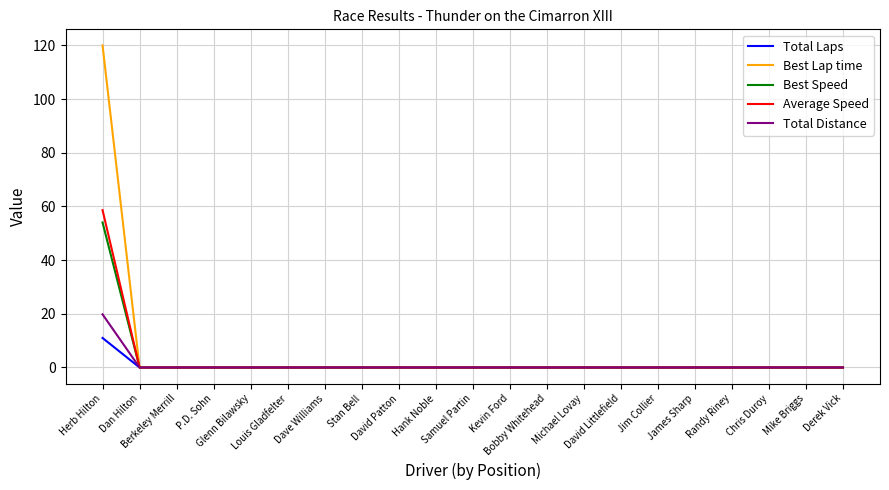

List the labels in order of Best Lap time value, smallest first.

Dan Hilton, Berkeley Merrill, P.D. Sohn, Glenn Bilawsky, Louis Gladfelter, Dave Williams, Stan Bell, David Patton, Hank Noble, Samuel Partin, Kevin Ford, Bobby Whitehead, Michael Lovay, David Littlefield, Jim Collier, James Sharp, Randy Riney, Chris Duroy, Mike Briggs, Derek Vick, Herb Hilton